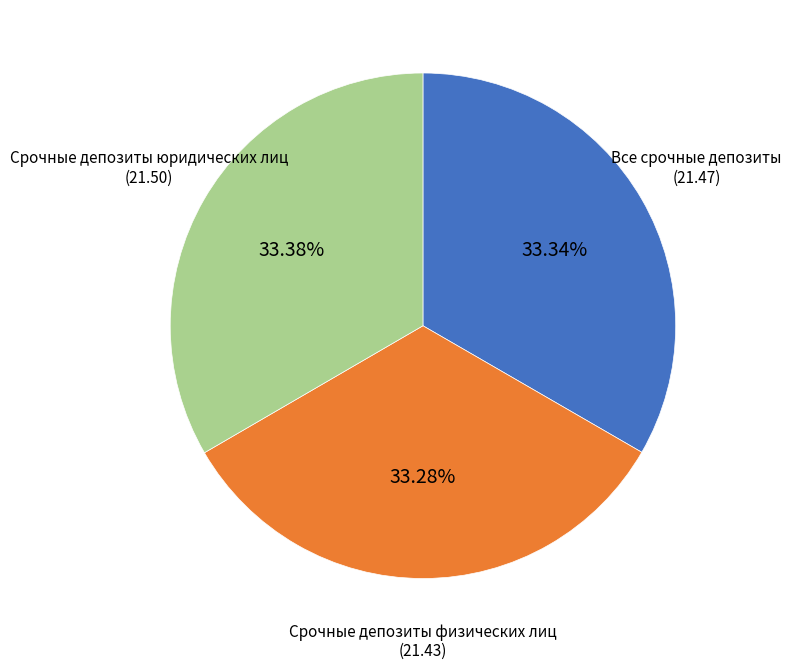

Count the number of slices in the pie.

3